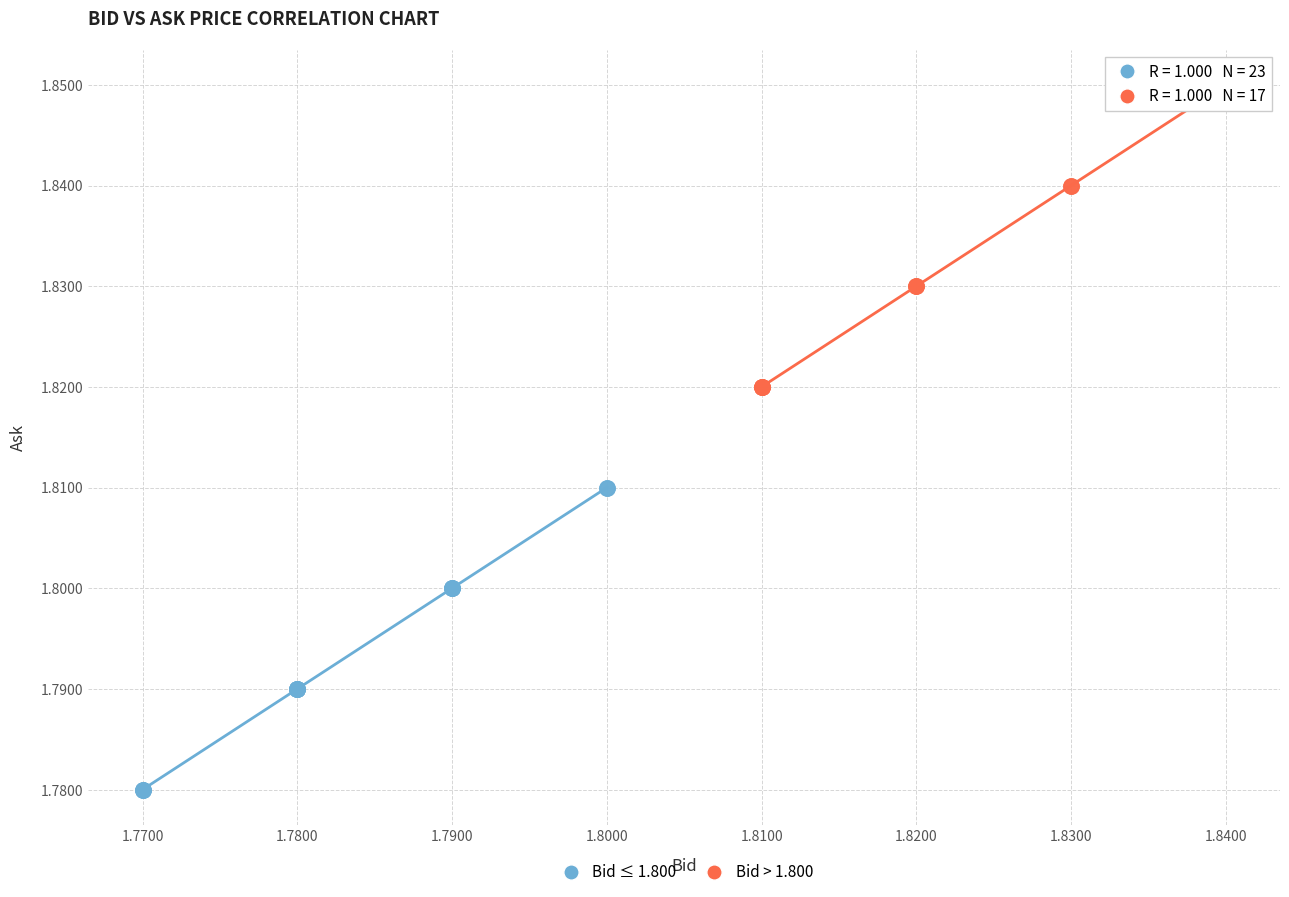

Which series reaches the maximum Y coordinate?

Bid > 1.800